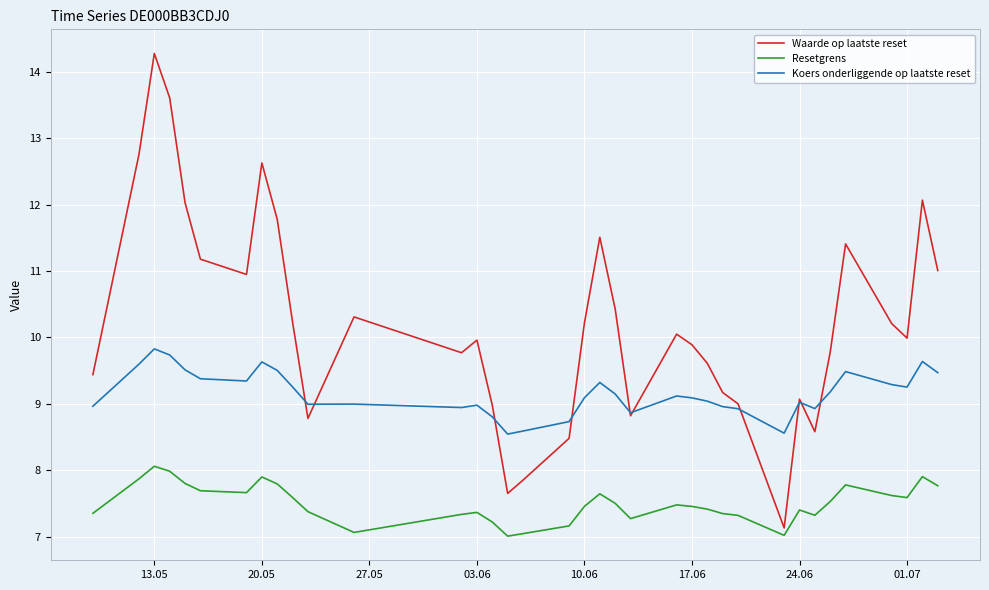

Rank the series by their maximum value, from lowest to highest.

Resetgrens, Koers onderliggende op laatste reset, Waarde op laatste reset